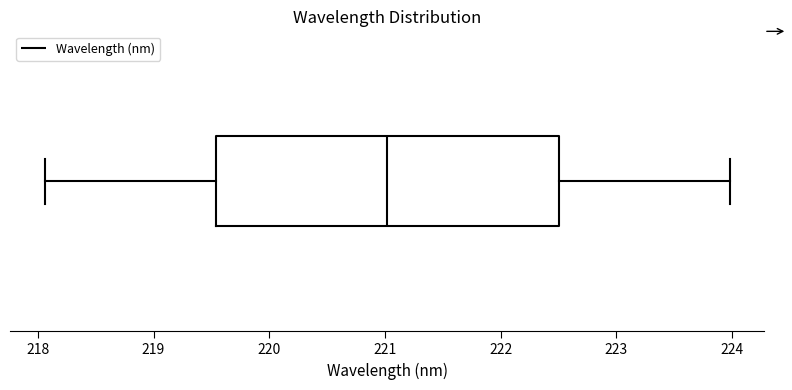

Read this box plot against the x-axis: the position of the median line, the range covered by the box, and the ends of both whiskers. The values are not printed on the chart, so give them approximately, as read against the axis.

median 221.0, box 219.5 to 222.5, whiskers 218.1 to 224.0